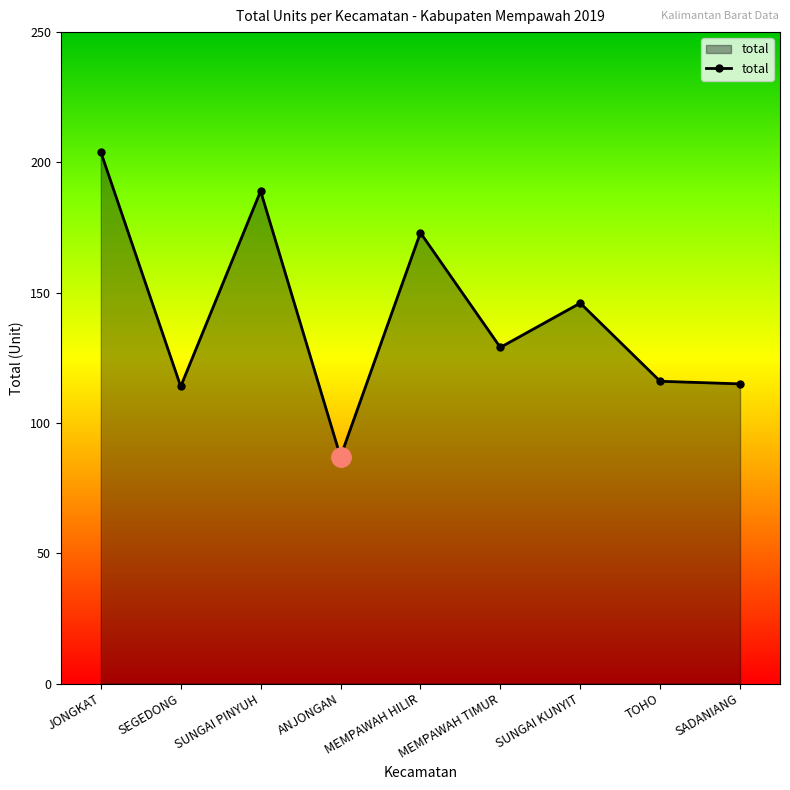

The chart shows a value of 195 at TOHO. True or false?

False